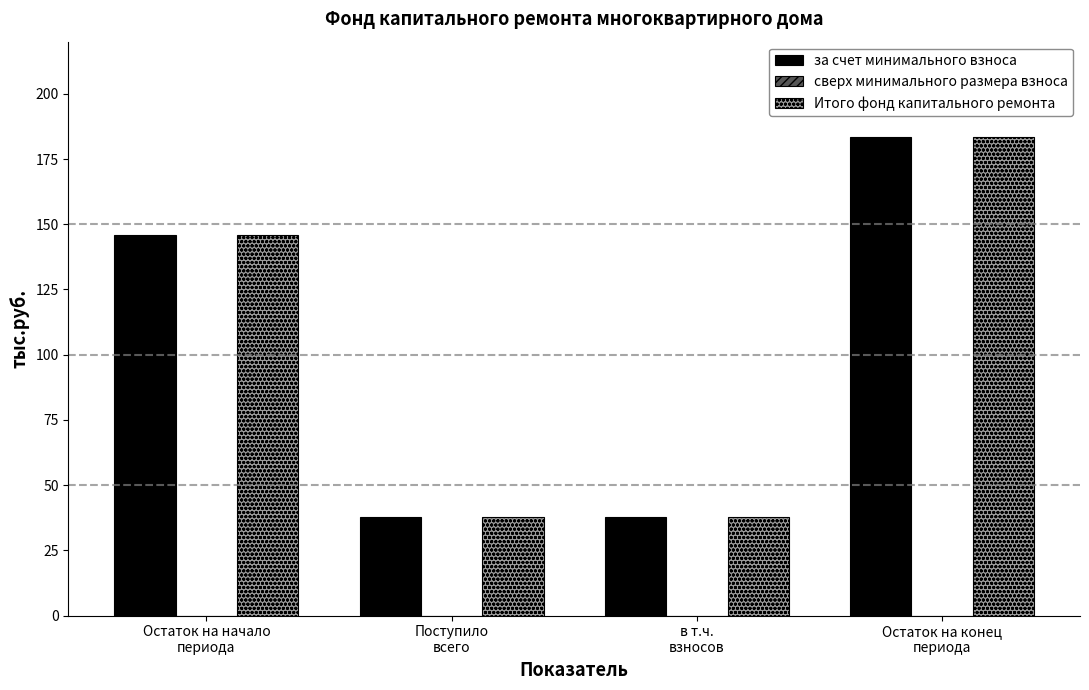

What position from the left is Остаток на конец
периода?

4